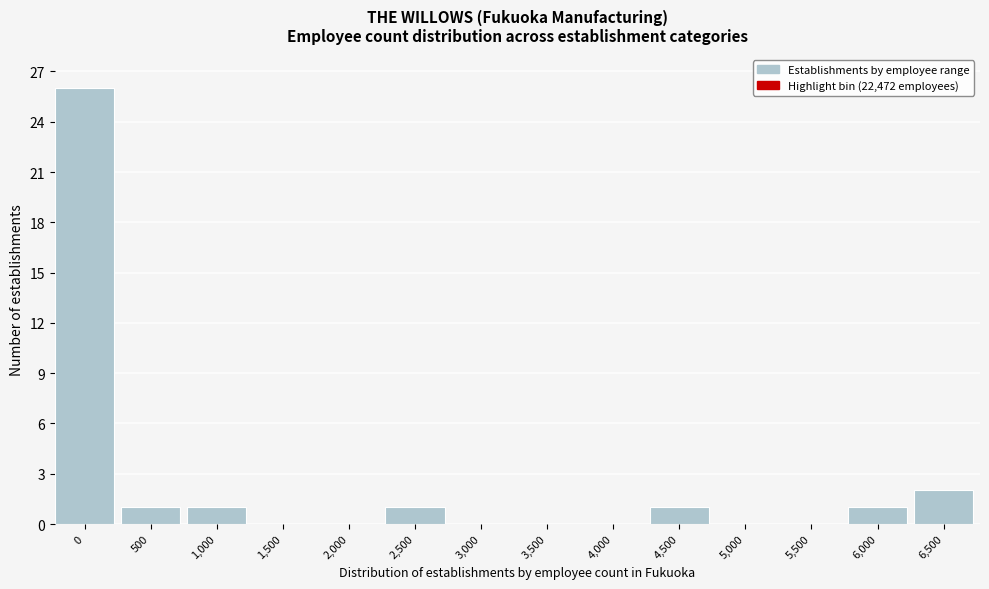

Reading right to left, transcribe all the data shown in this chart.

6,500=2	6,000=1	5,500=0	5,000=0	4,500=1	4,000=0	3,500=0	3,000=0	2,500=1	2,000=0	1,500=0	1,000=1	500=1	0=26